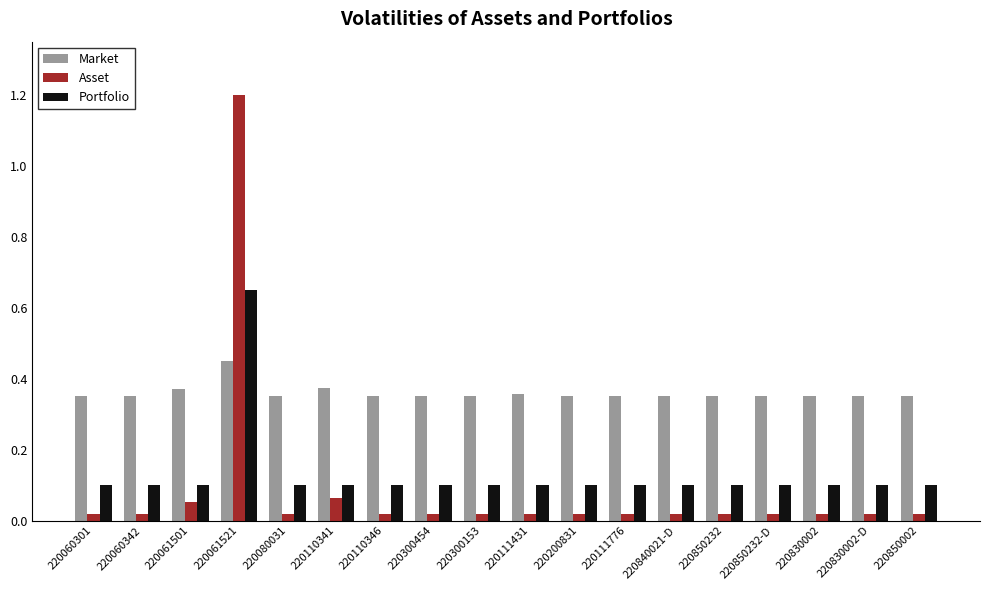

Rank the series by their maximum value, from highest to lowest.

Asset, Portfolio, Market